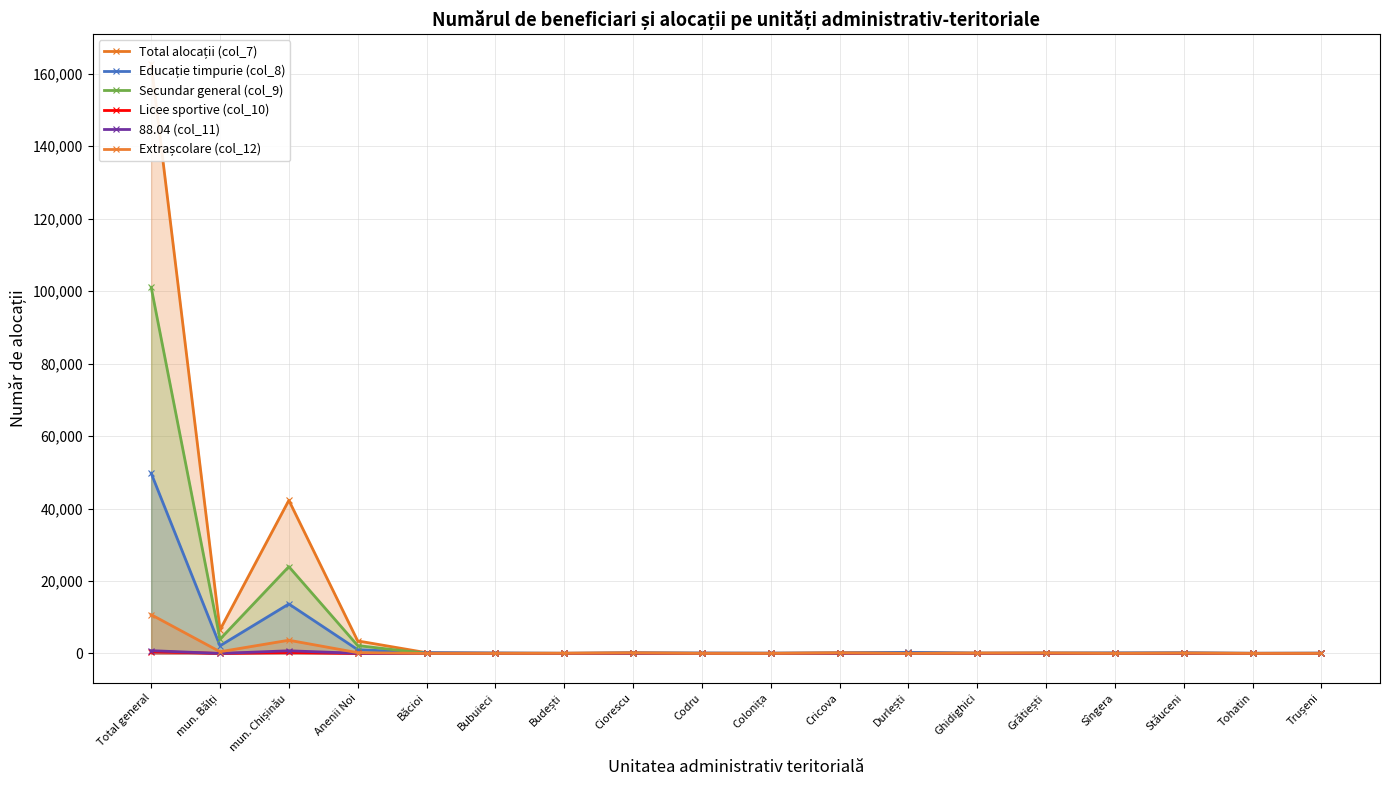

True or false: Extrașcolare (col_12) has more than 2 interior local peaks.

True